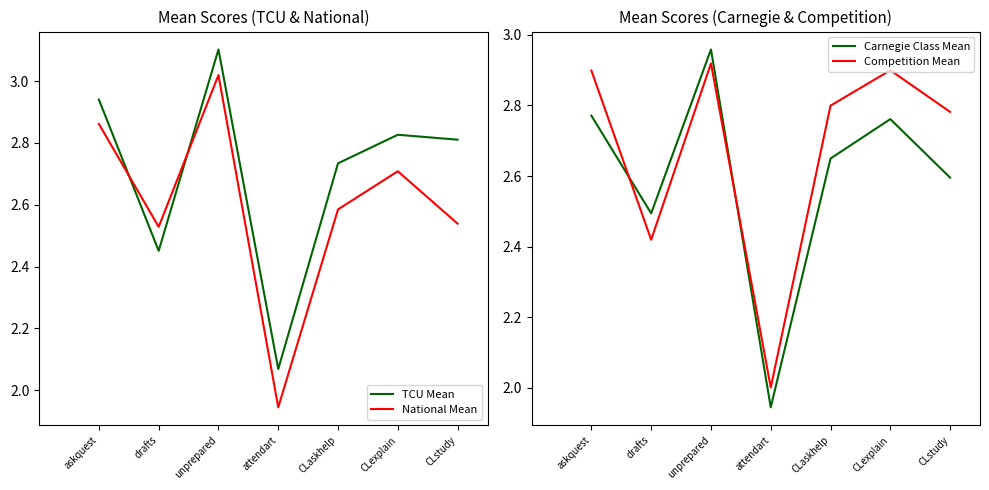

Count the number of data series in this chart.

4